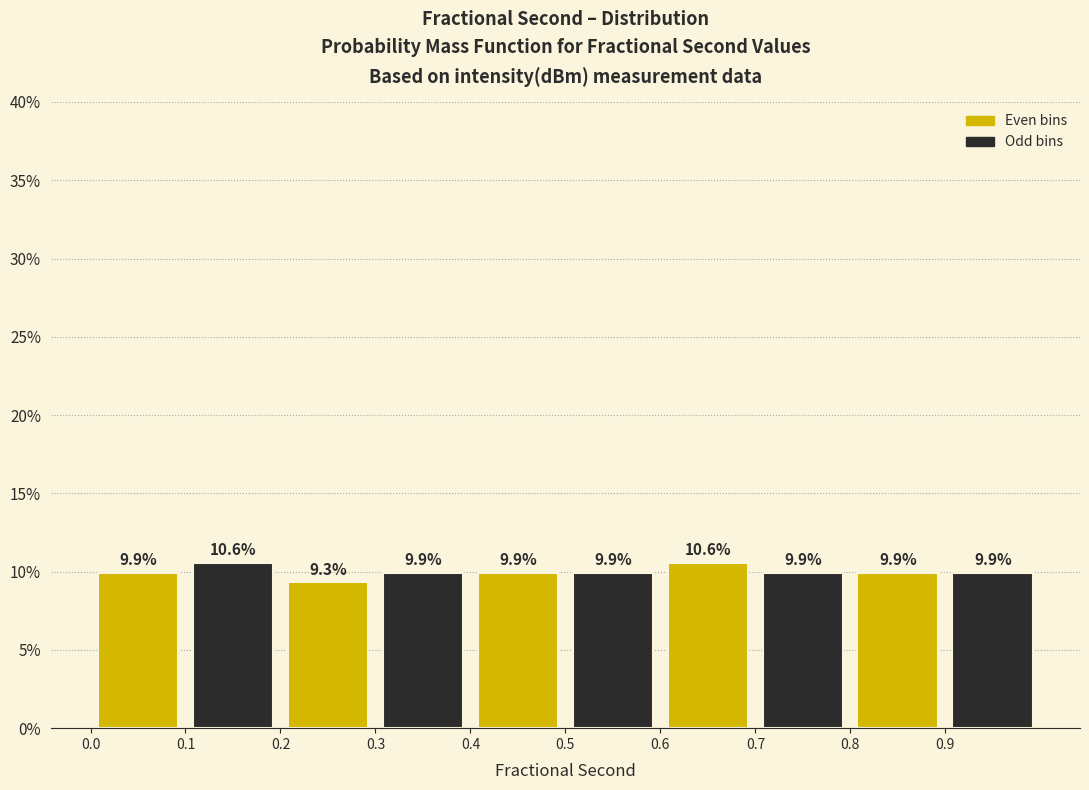

Reading left to right, transcribe this chart: for each bar, give the range it covers on the x-axis and its height.

0.0 to 0.1: 9.9
0.1 to 0.2: 10.6
0.2 to 0.3: 9.3
0.3 to 0.4: 9.9
0.4 to 0.5: 9.9
0.5 to 0.6: 9.9
0.6 to 0.7: 10.6
0.7 to 0.8: 9.9
0.8 to 0.9: 9.9
0.9 to 1.0: 9.9